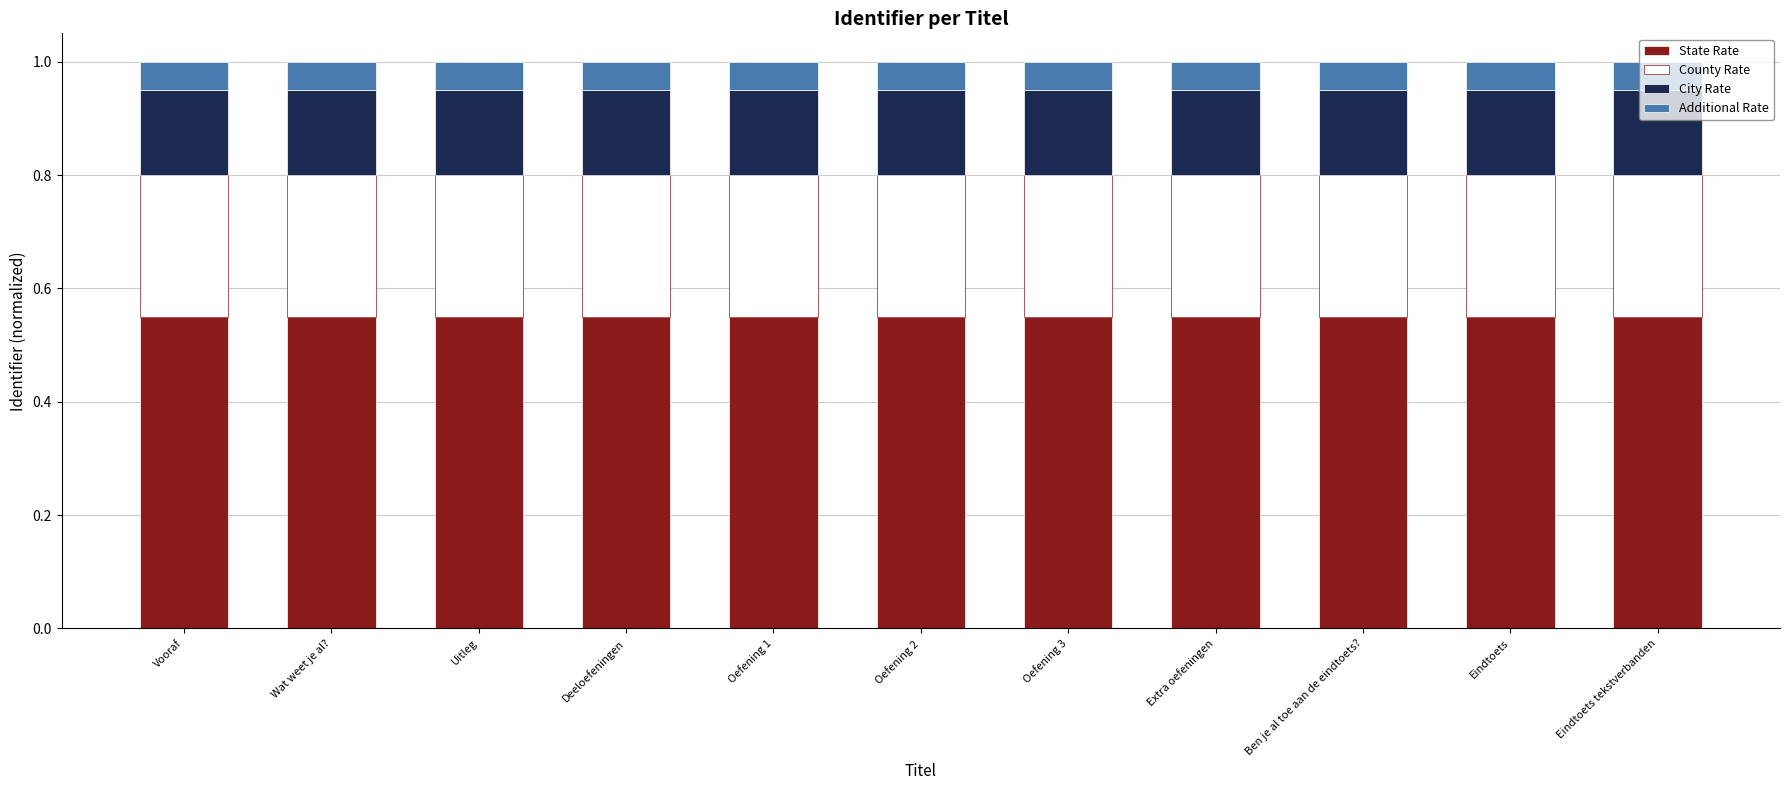

True or false: State Rate has a value of 1.0 at Wat weet je al?.

False